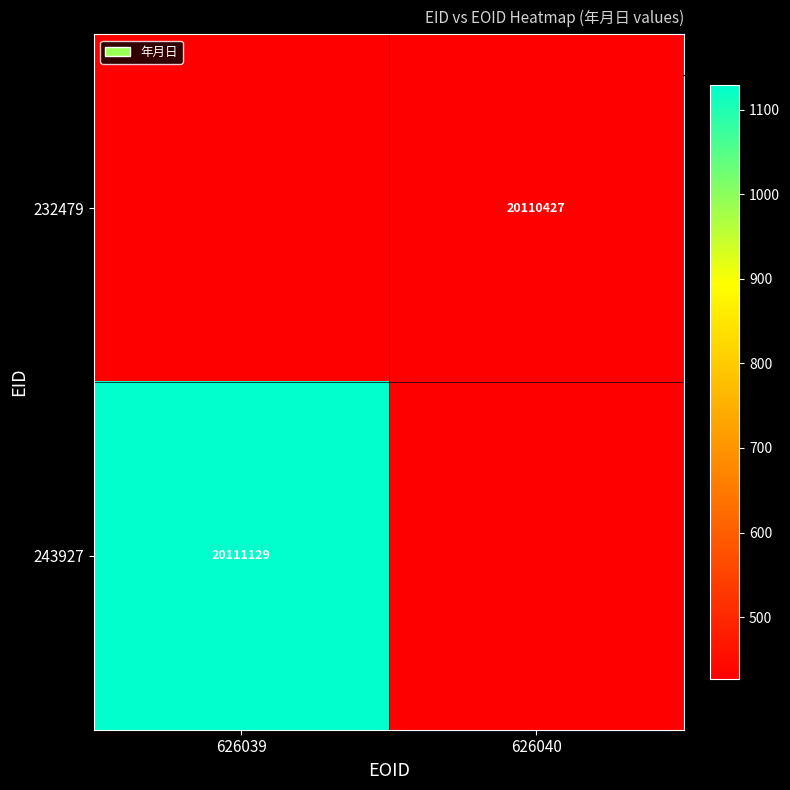

Is the value of 232479 at 626040 greater than the value of 243927 at 626039?

No